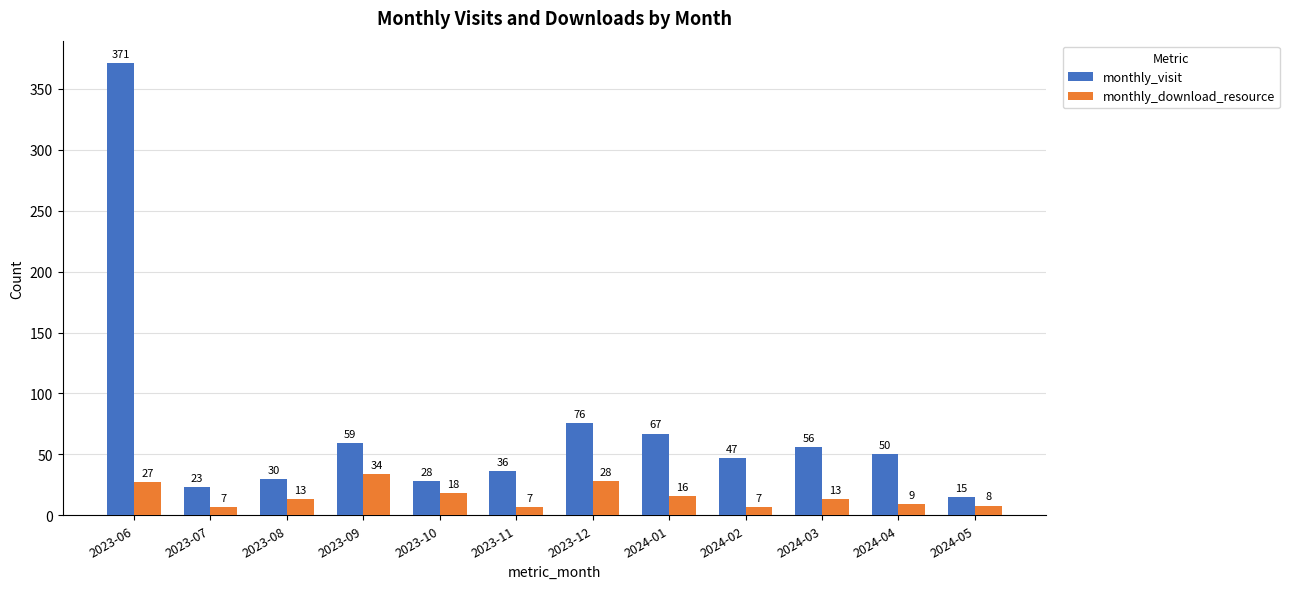

How many bars are there in each group?

2